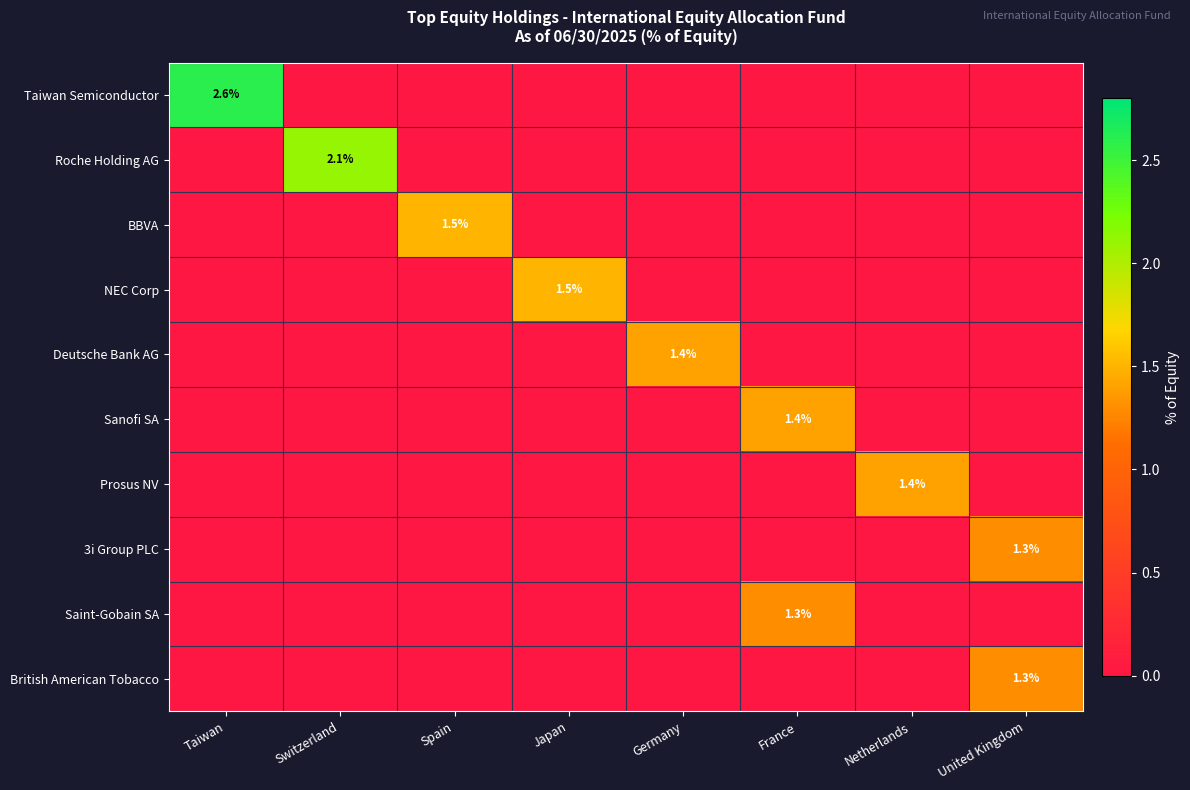

How many data points does each series have?

8